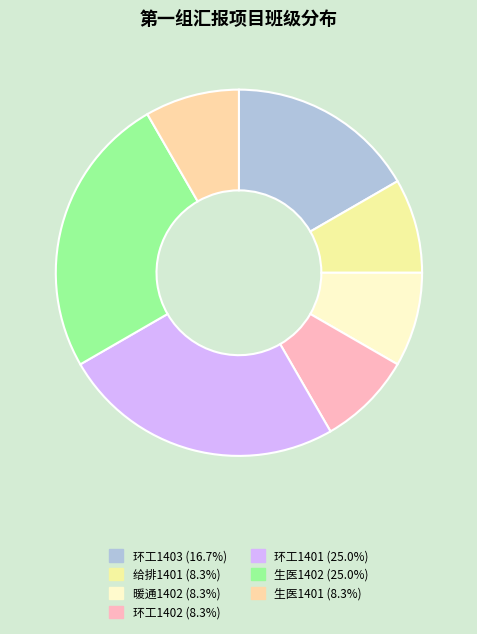

True or false: 环工1403 accounts for 28% of the total.

False